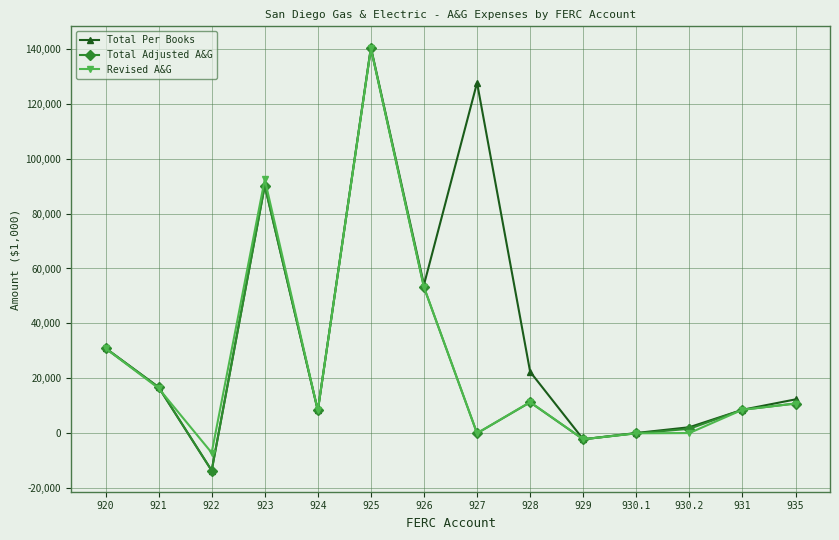

True or false: Revised A&G and Total Per Books intersect in this chart.

True